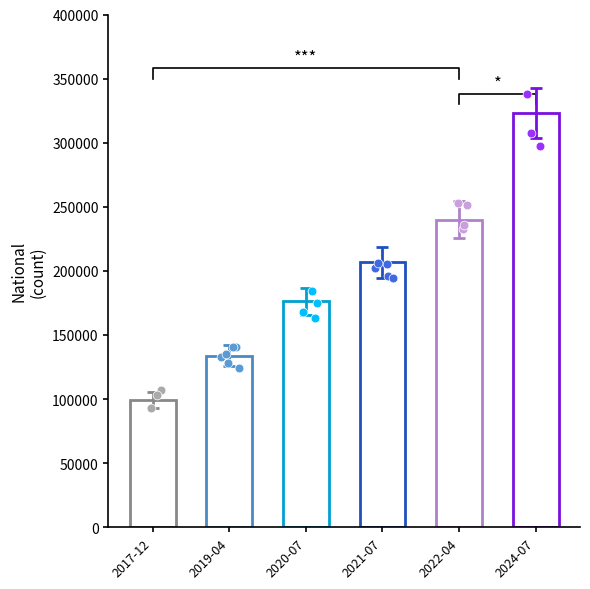

Approximately how many times larger is the value at 2022-04-01 compared to 2021-07-01?

1.2